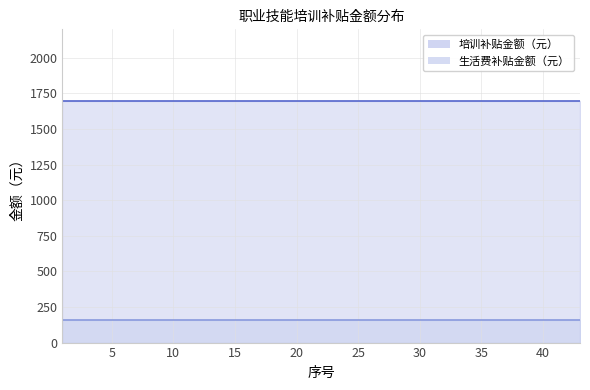

What is the sum of the 培训补贴金额（元） values at 37 and 16?

3400